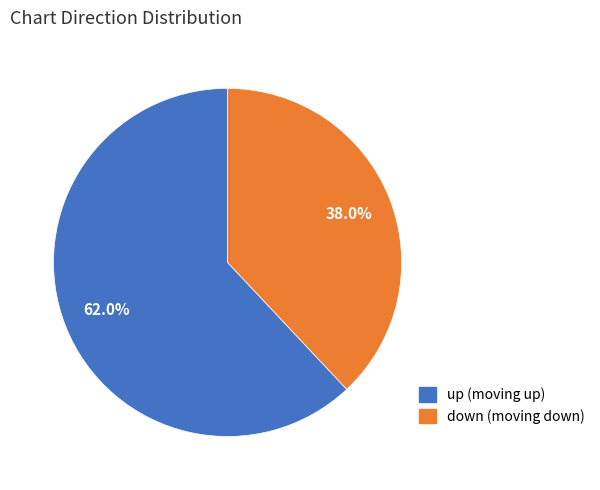

How much of the chart is everything except down?

62.0%